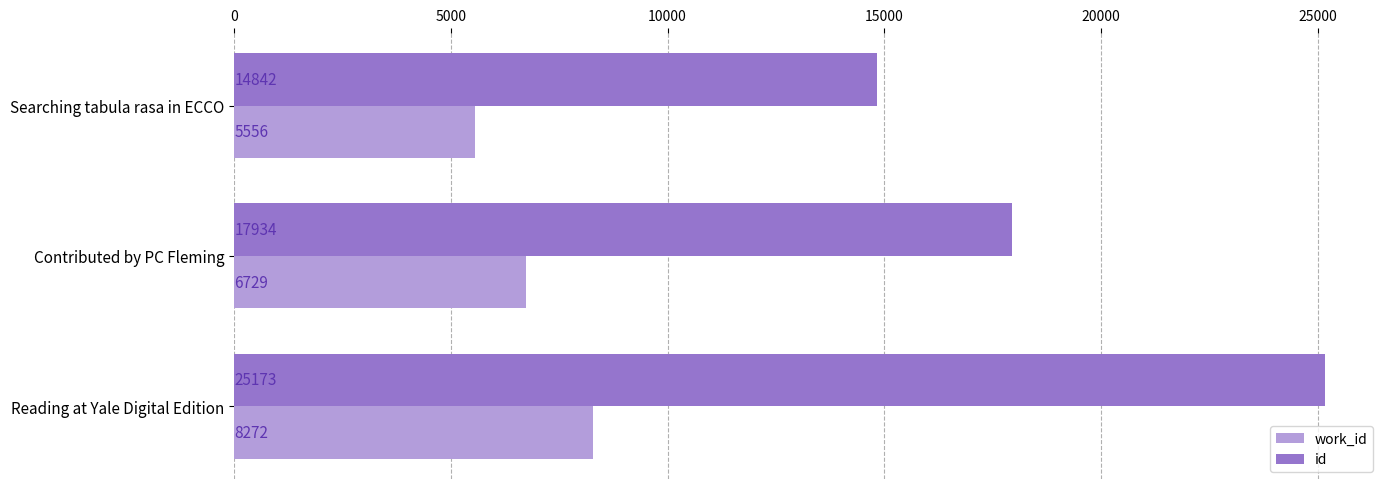

How many values in the id series are below 17934?

1